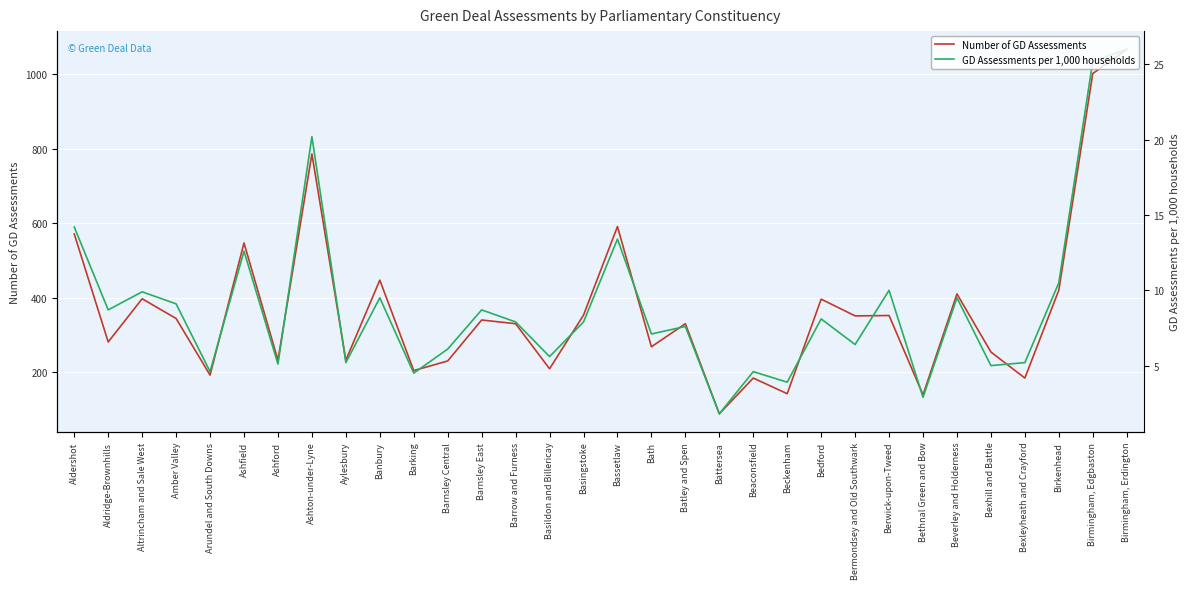

Is it true that GD Assessments per 1,000 households equals 9.6 at Bermondsey and Old Southwark?

False